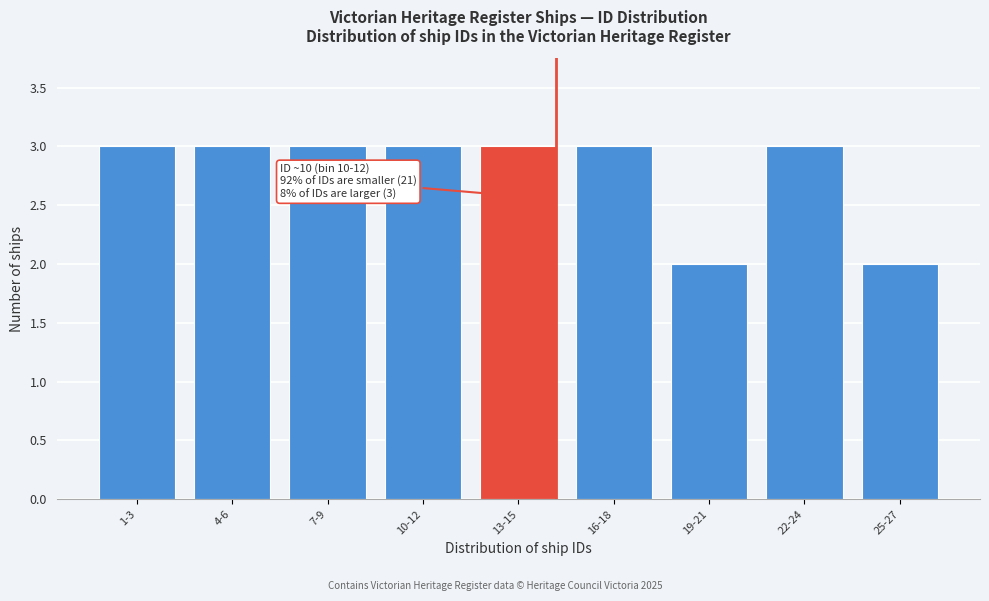

Reading right to left, list all the values displayed in this chart.

25-27=2	22-24=3	19-21=2	16-18=3	13-15=3	10-12=3	7-9=3	4-6=3	1-3=3